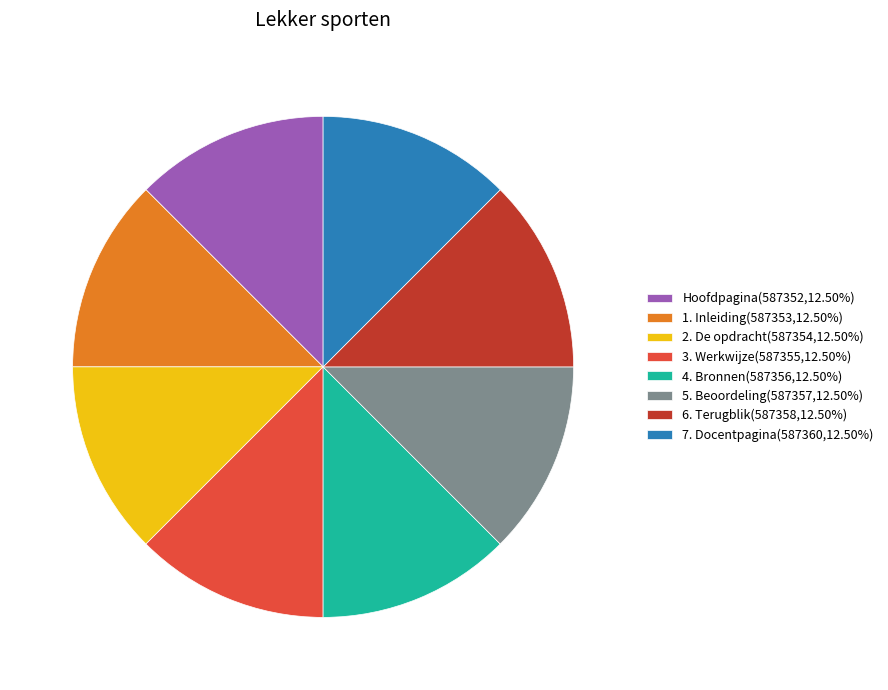

Is the sum of 3. Werkwijze and 7. Docentpagina greater than half?

No